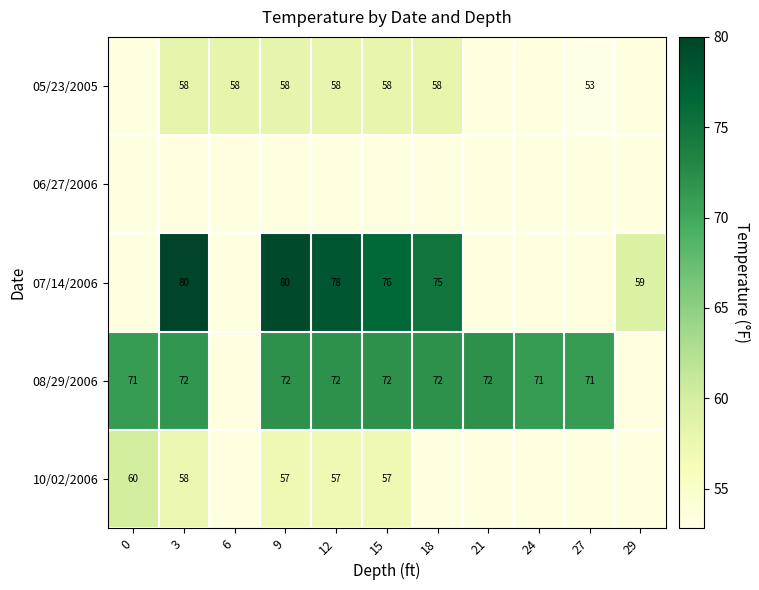

Is the value of 05/23/2005 at 9 greater than the value of 10/02/2006 at 15?

Yes